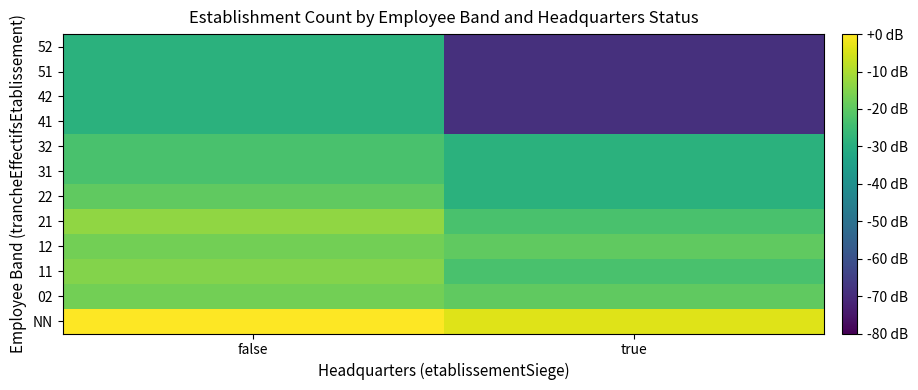

Between true and false, which is larger?

false